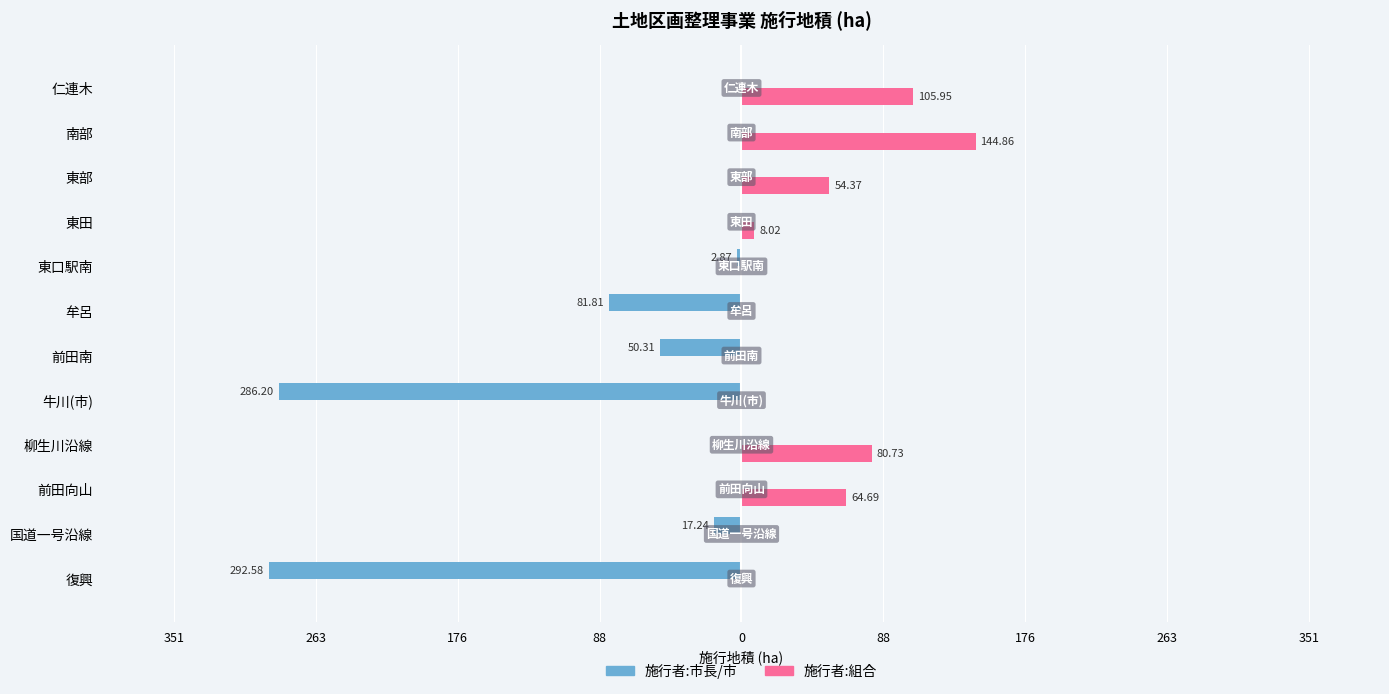

What are all the series names shown in the legend?

施行者:市長/市, 施行者:組合